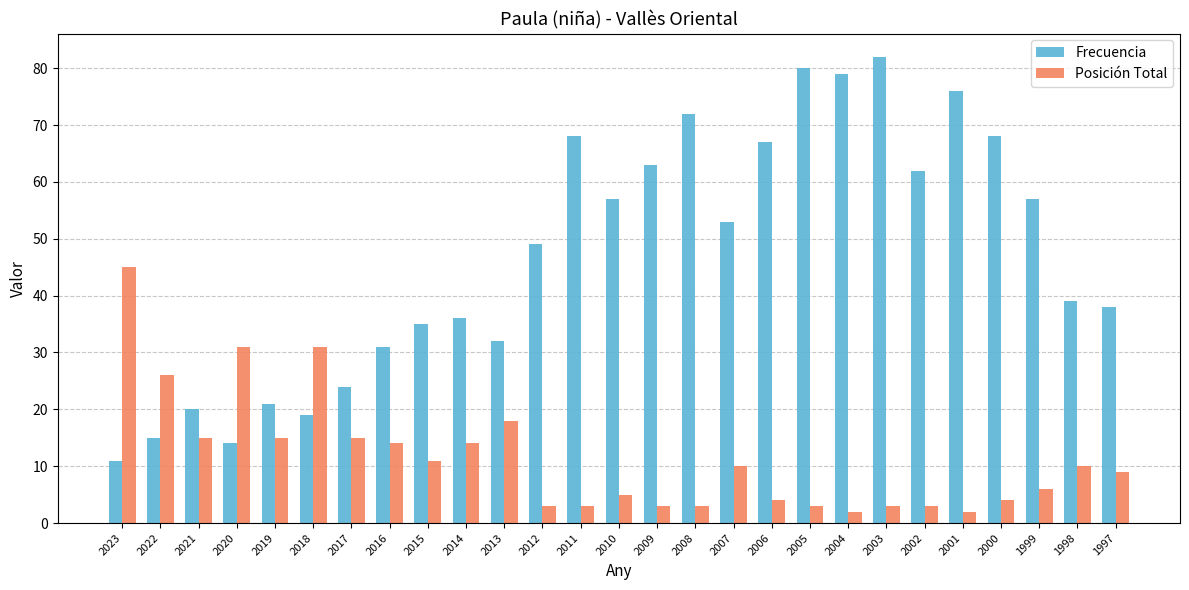

Which category has the highest value across all series?

2003